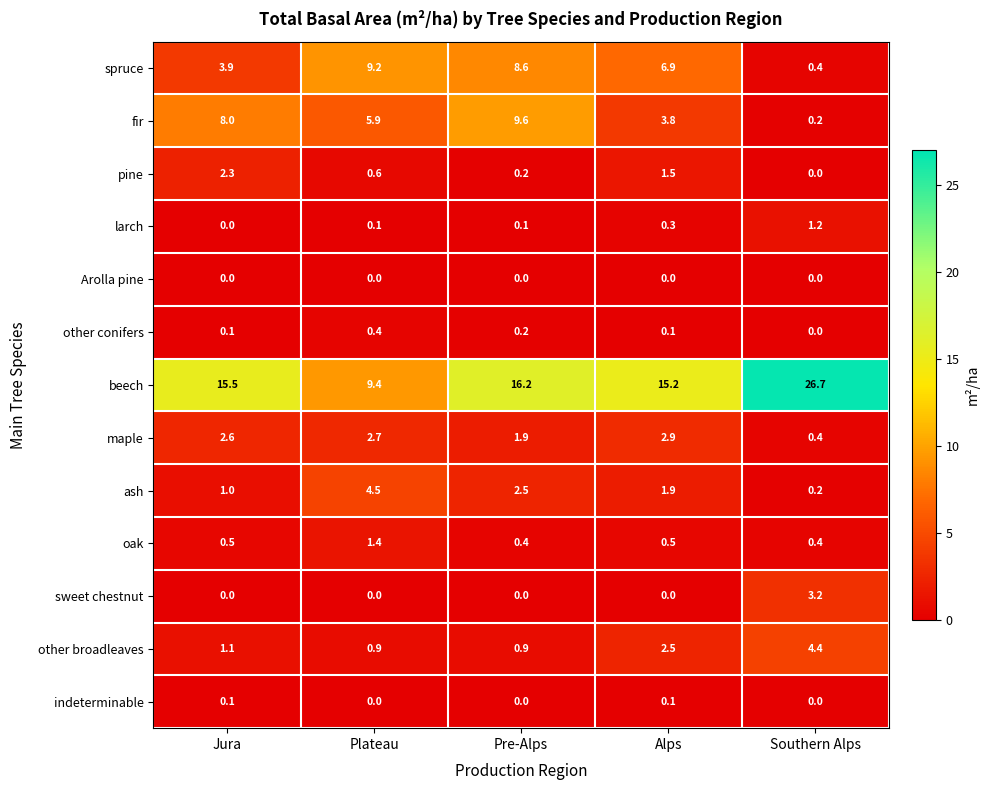

List the series in order of their peak value, lowest first.

Arolla pine, indeterminable, other conifers, larch, oak, pine, maple, sweet chestnut, other broadleaves, ash, spruce, fir, beech